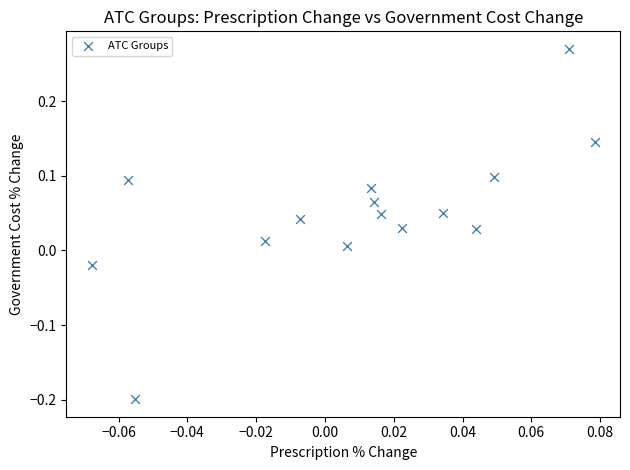

What is the range of Y values (max minus min)?

0.5